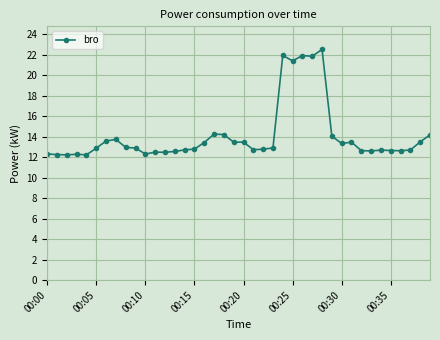

What is the maximum value shown in the chart?

22.5